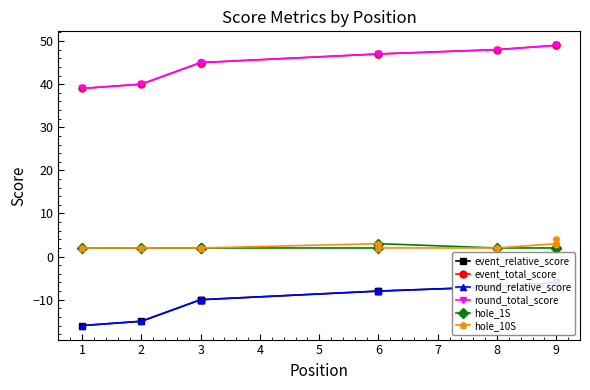

Does the chart have visible grid lines?

No